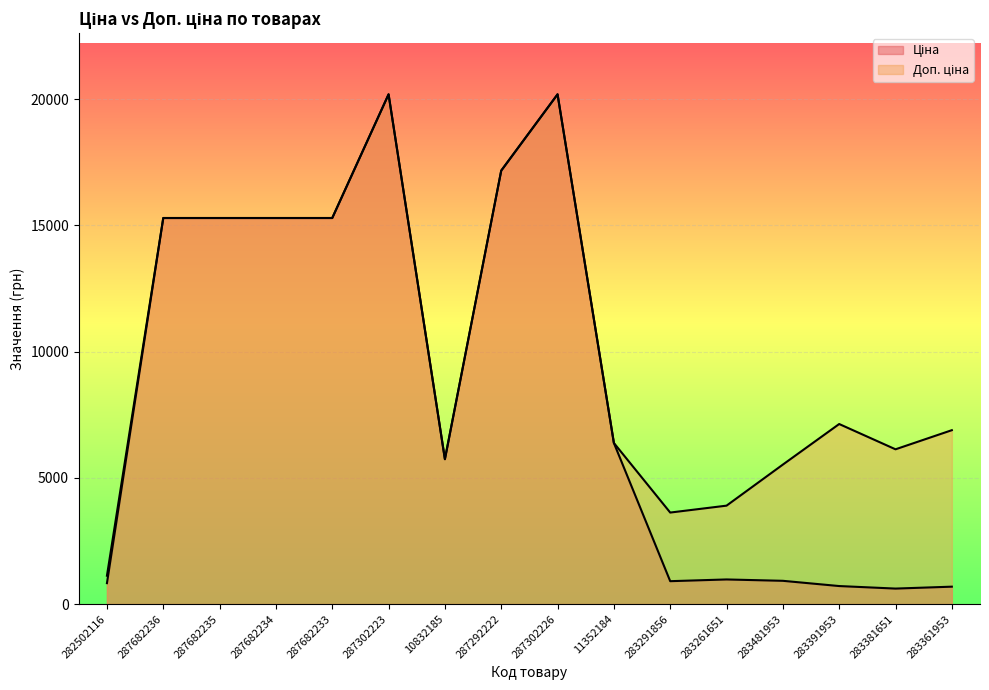

True or false: Доп. ціна has more than 2 points higher than both neighbors.

True